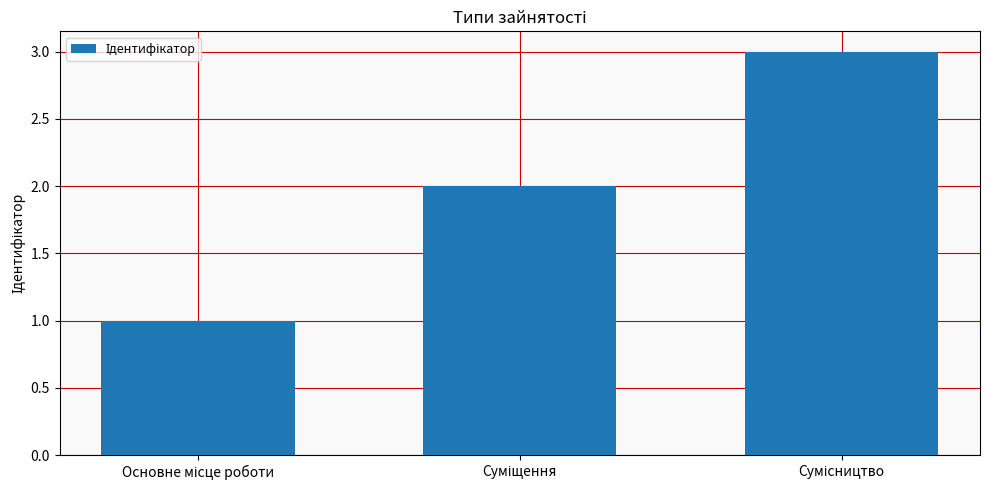

How many values are between 1 and 3?

3